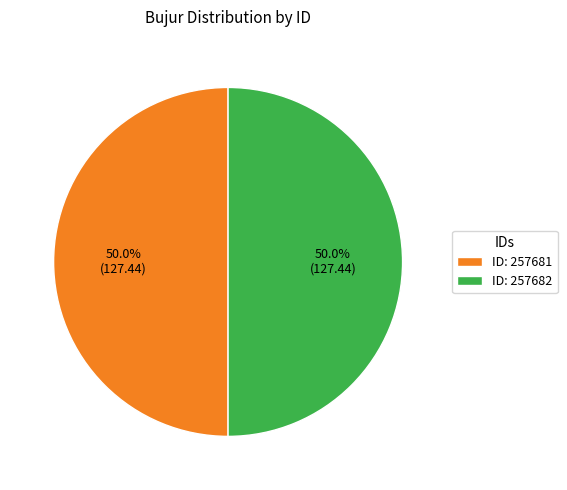

Approximately how many times larger is the value at ID: 257681 compared to ID: 257682?

1.0